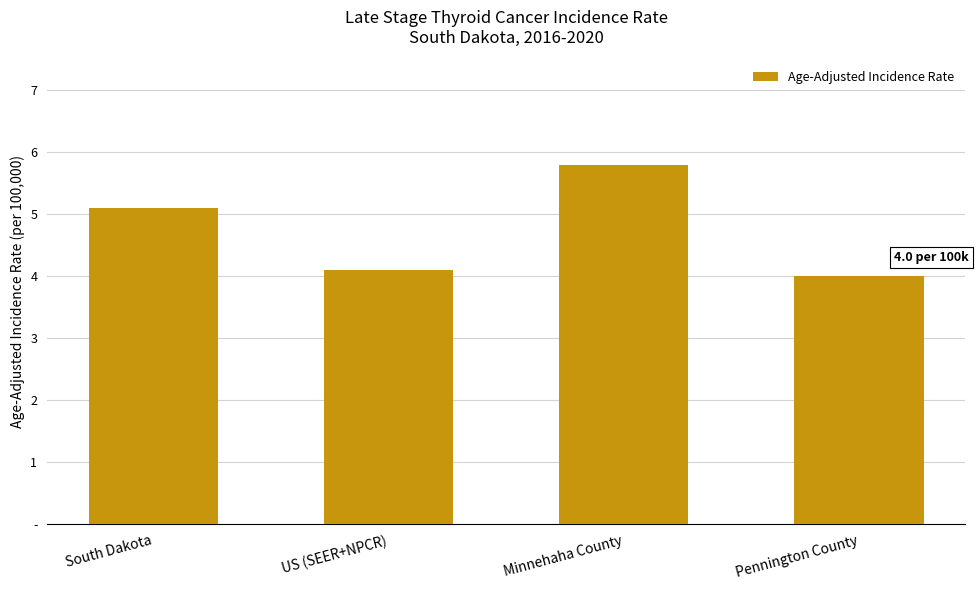

Between Minnehaha County and Pennington County, which is larger?

Minnehaha County